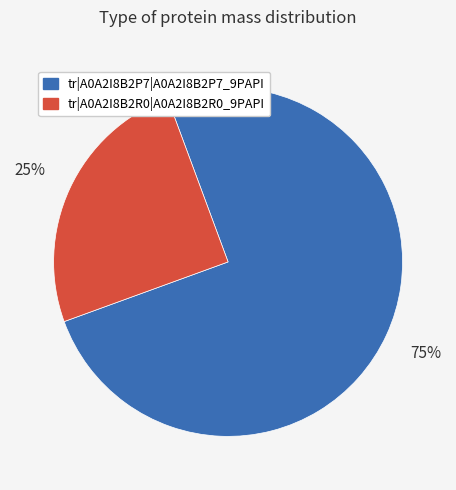

Between tr|A0A2I8B2P7|A0A2I8B2P7_9PAPI and tr|A0A2I8B2R0|A0A2I8B2R0_9PAPI, which is larger?

tr|A0A2I8B2P7|A0A2I8B2P7_9PAPI